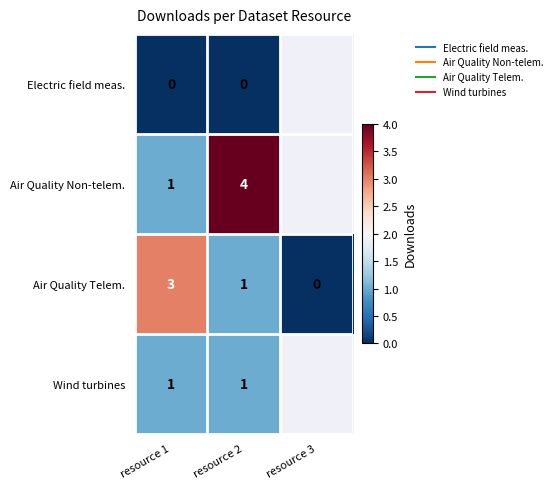

What is the sum of the Air Quality Telem. values at resource 1 and resource 3?

3.0